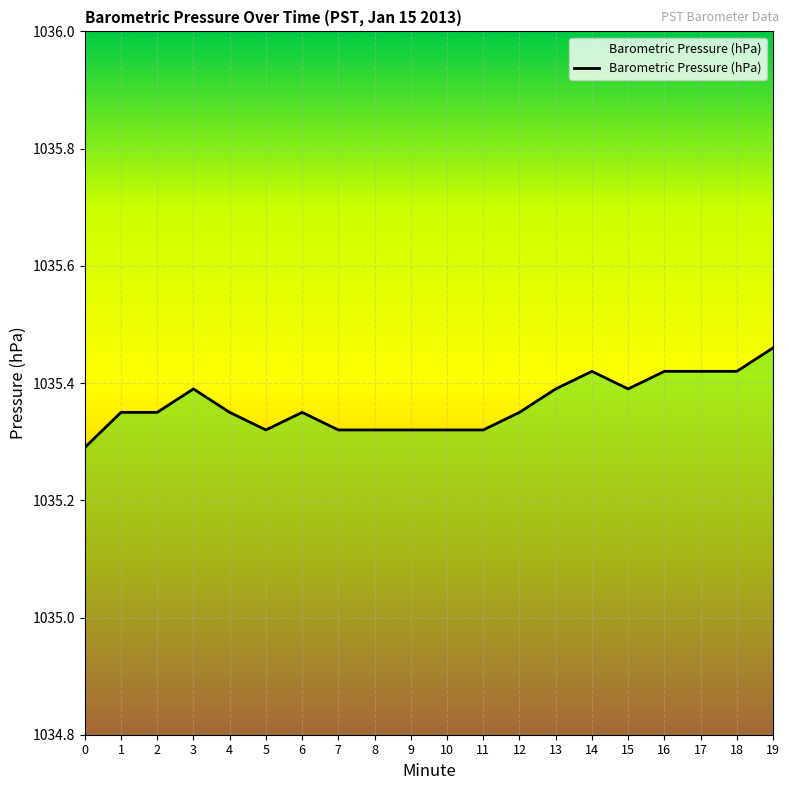

At which category does the chart reach its peak across all series?

19